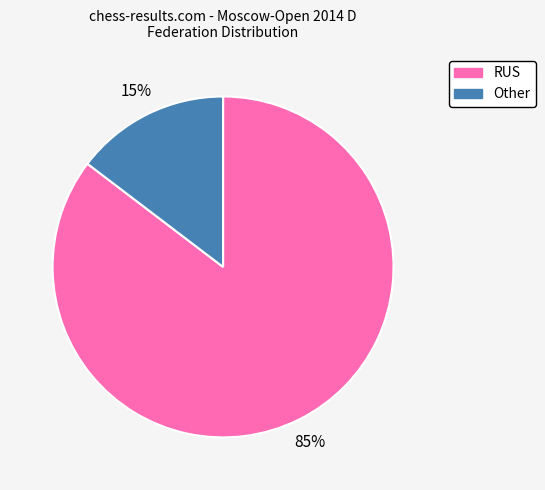

How many slices are in this pie chart?

2